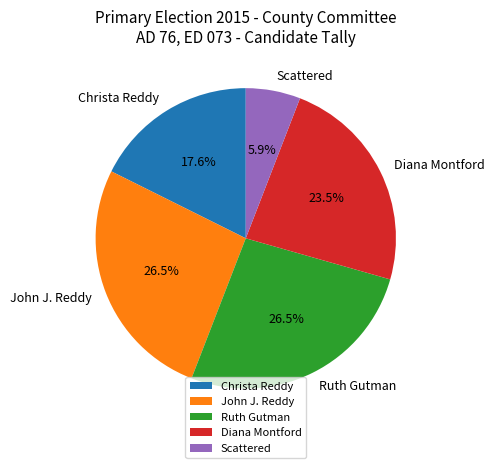

How many slices are in this pie chart?

5